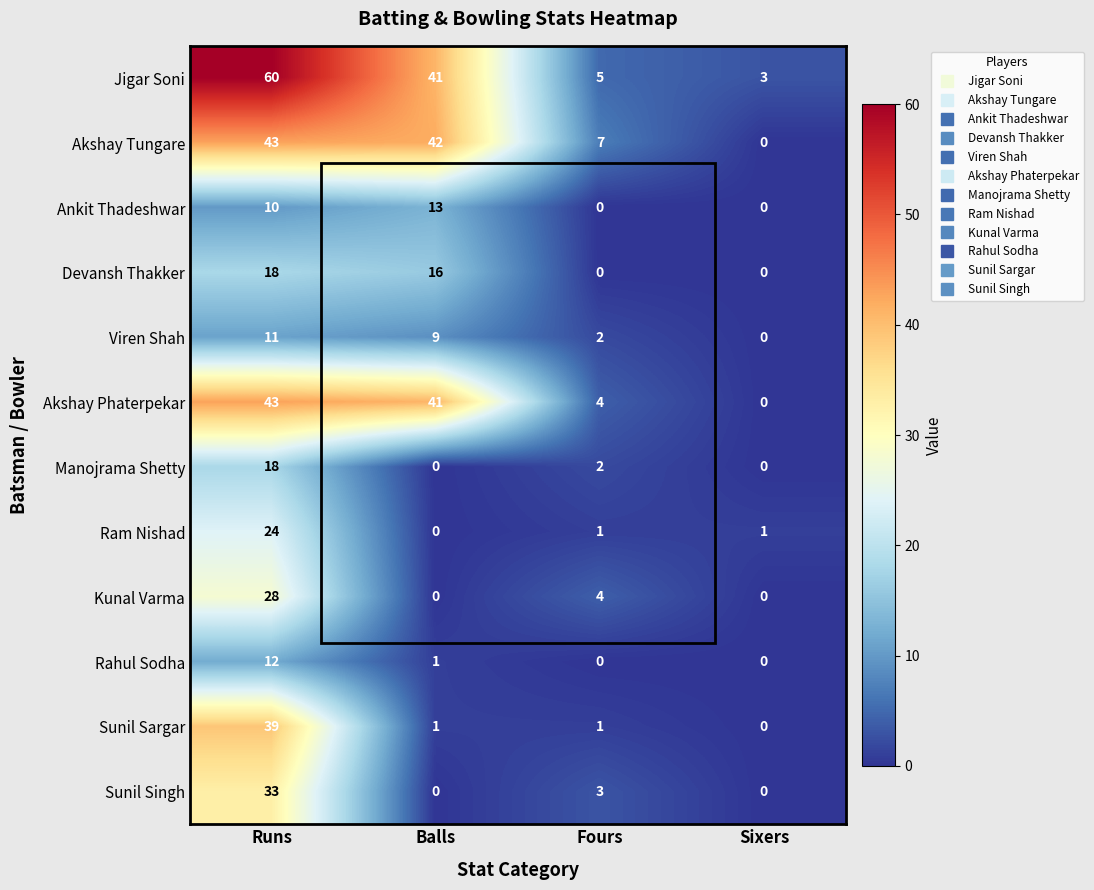

What value does the Kunal Varma series have at Fours, to the nearest 5?

5